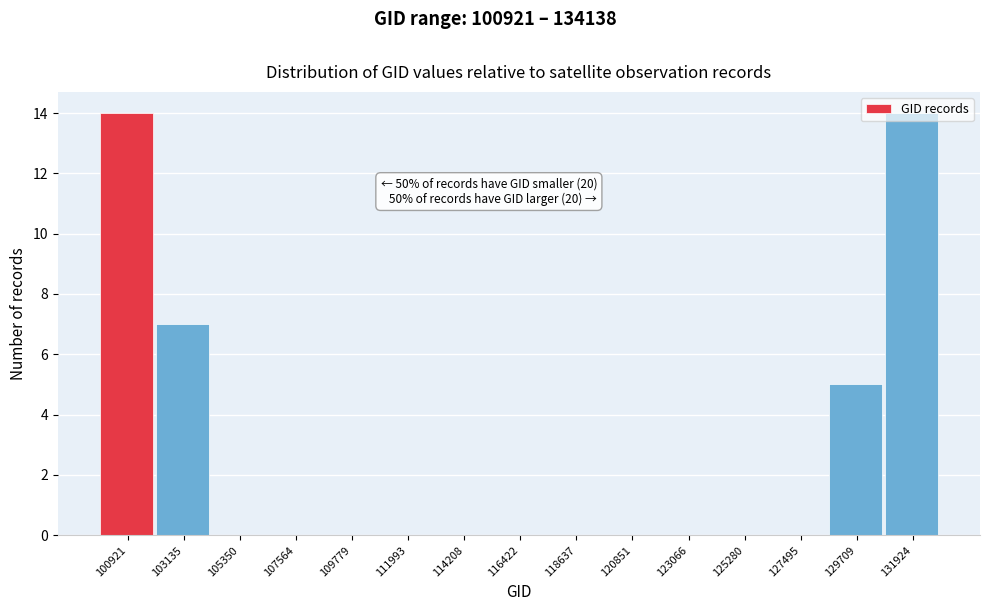

Which has a higher value, 109779 or 129709?

129709